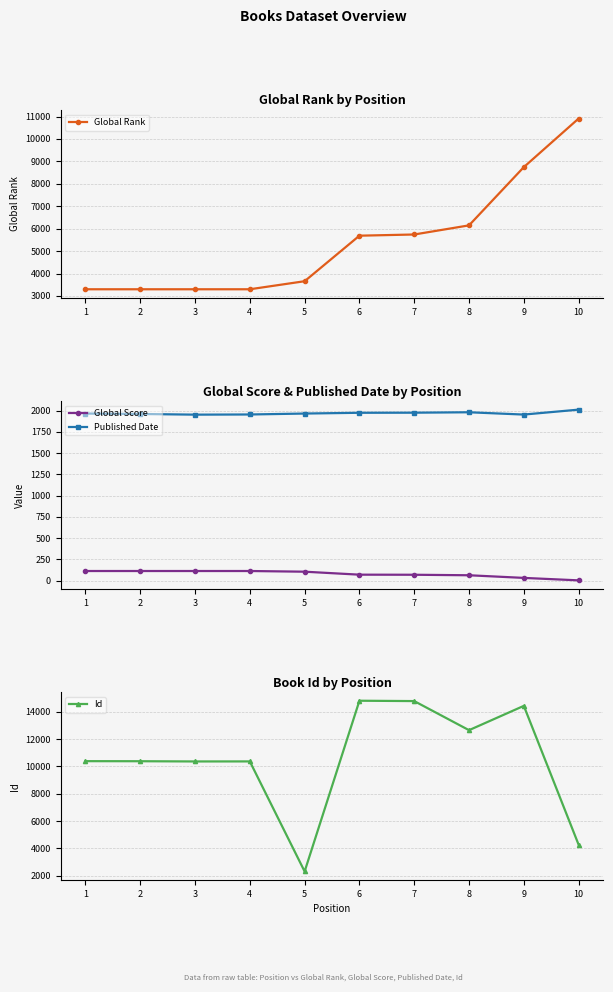

What are all the series names shown in the legend?

Global Rank, Global Score, Published Date, Id